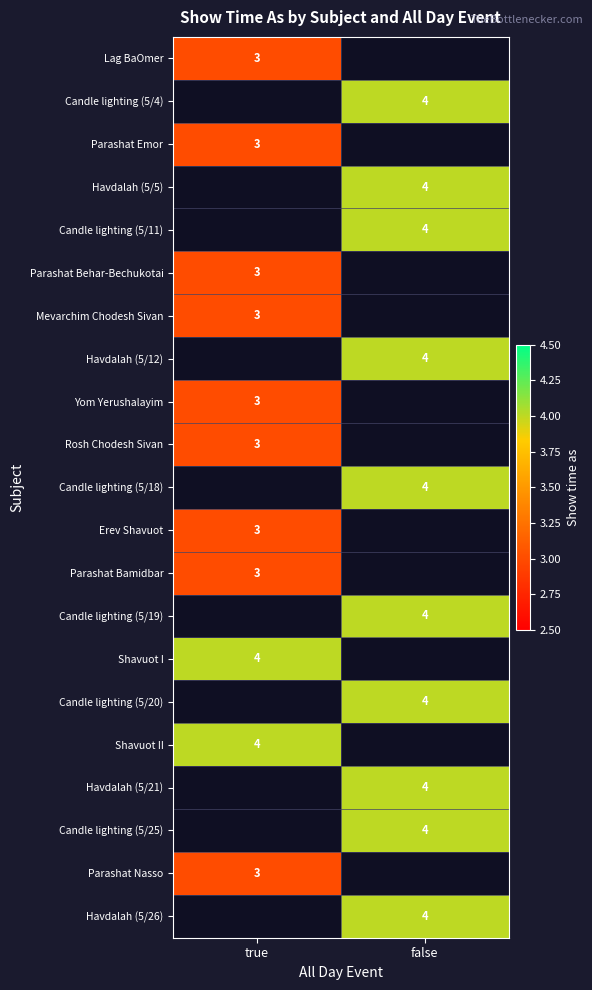

True or false: Havdalah (5/26) has a value of 4 at false.

True